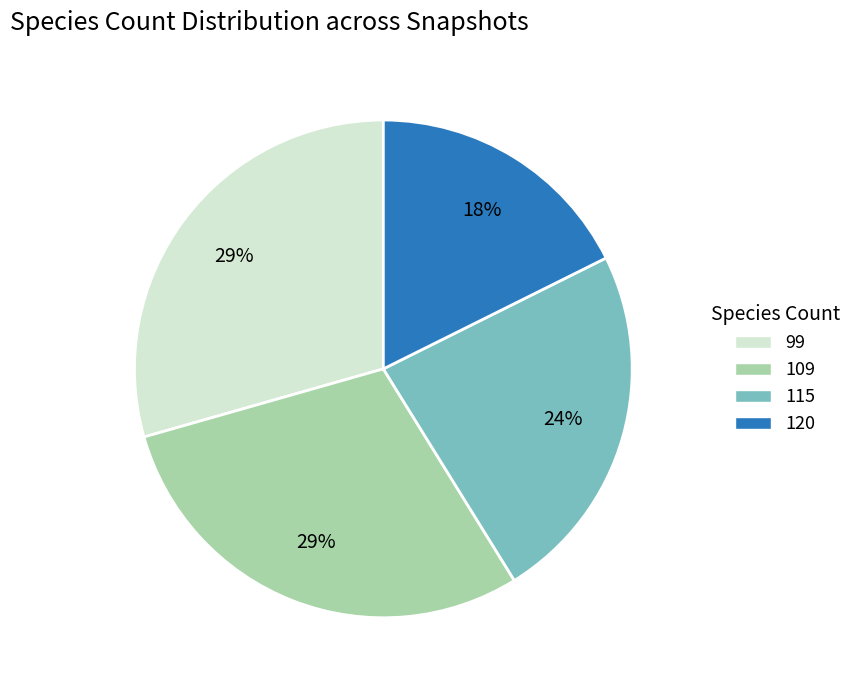

What is the smallest slice in the pie chart?

120